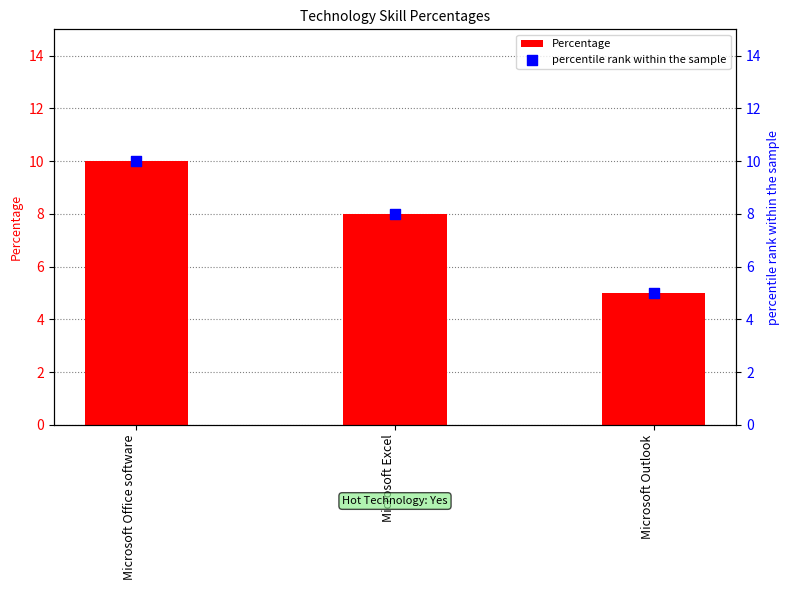

At which category is the sum across all series the highest?

Microsoft Office software